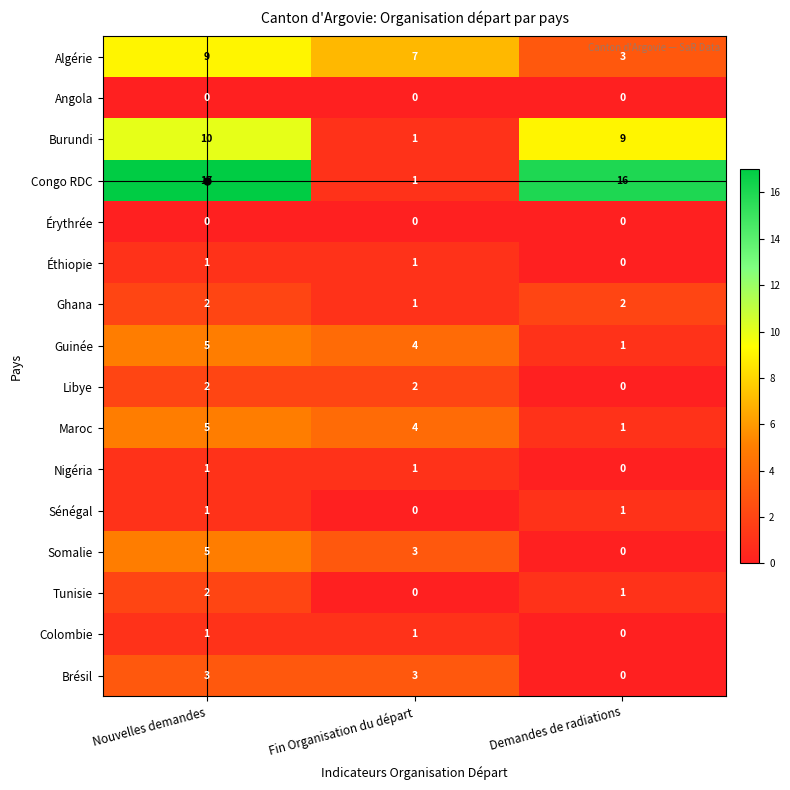

Count the number of categories in the chart.

3